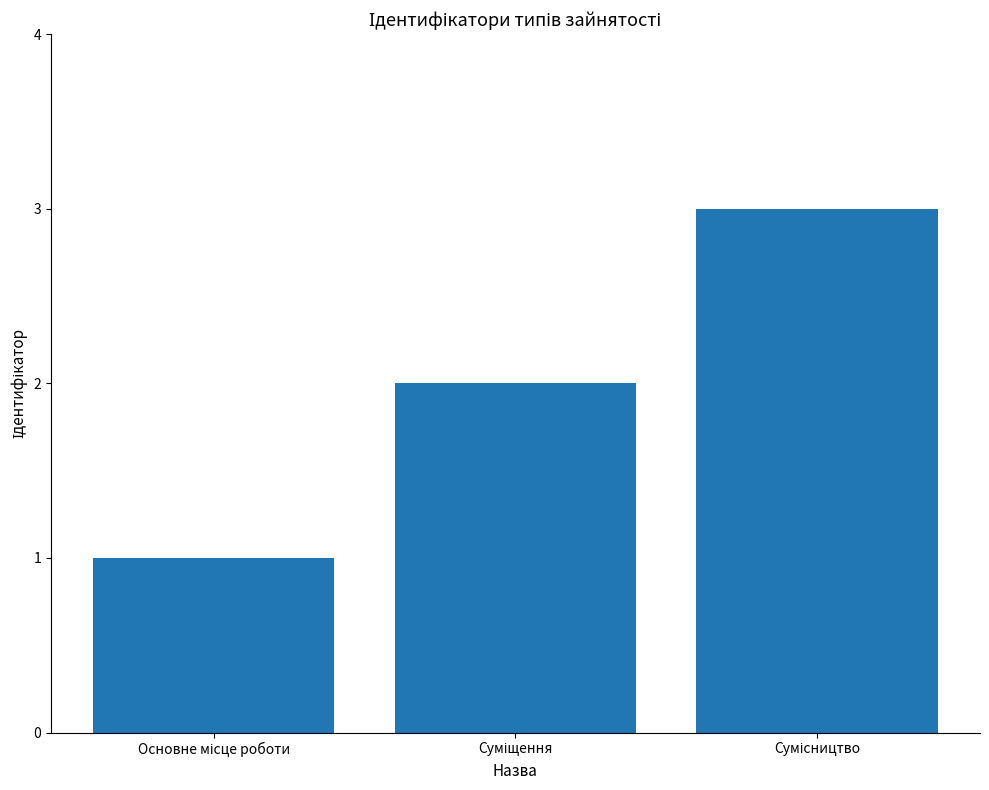

What is the maximum value shown in the chart?

3